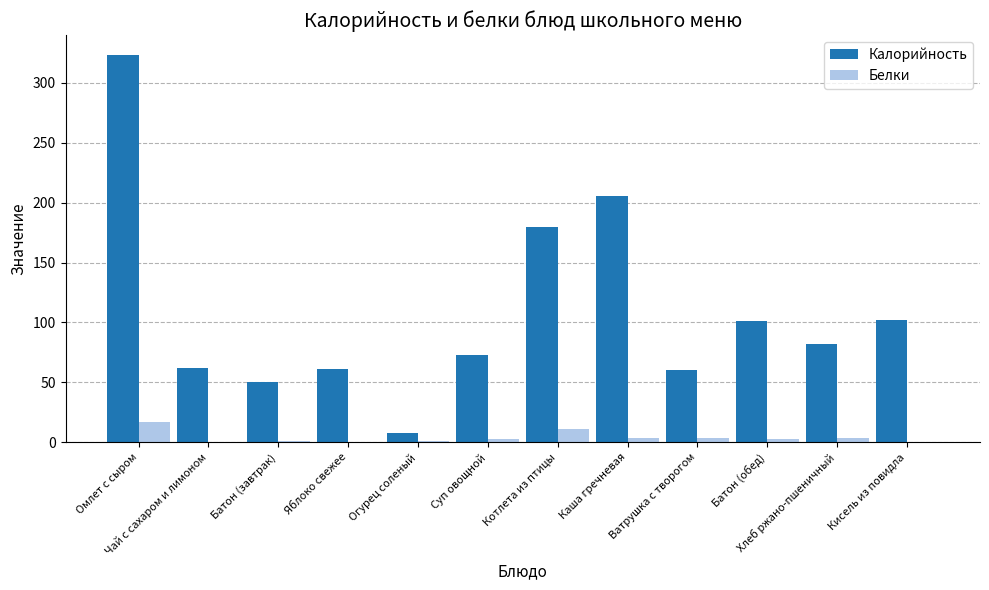

True or false: Калорийность has a value of 37.1 at Ватрушка с творогом.

False